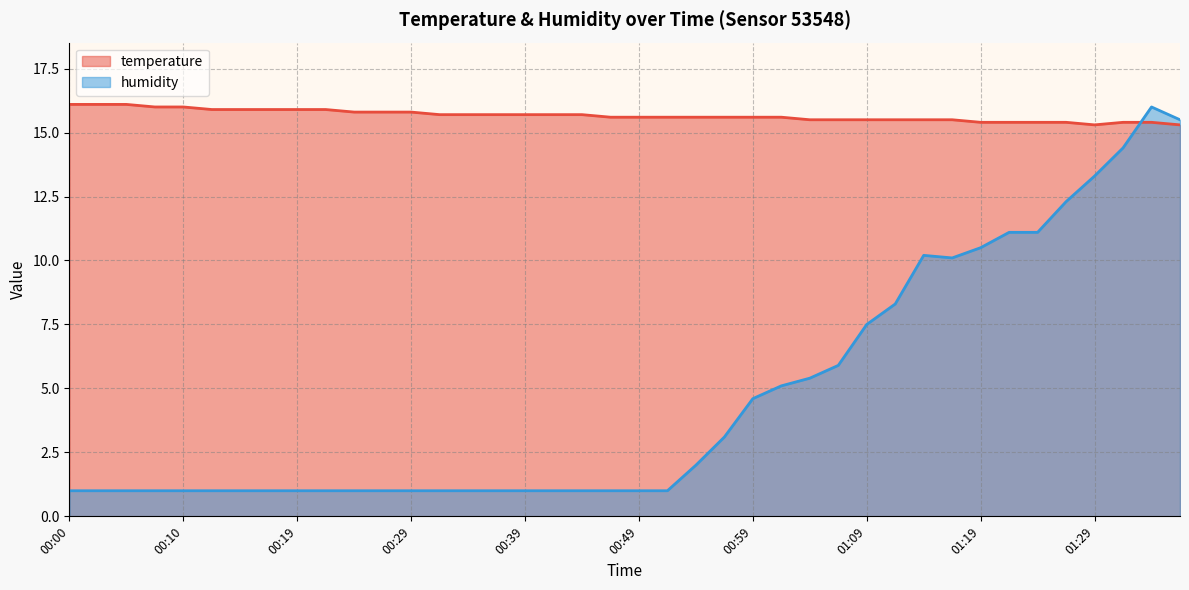

How many intersections are there between humidity and temperature?

1